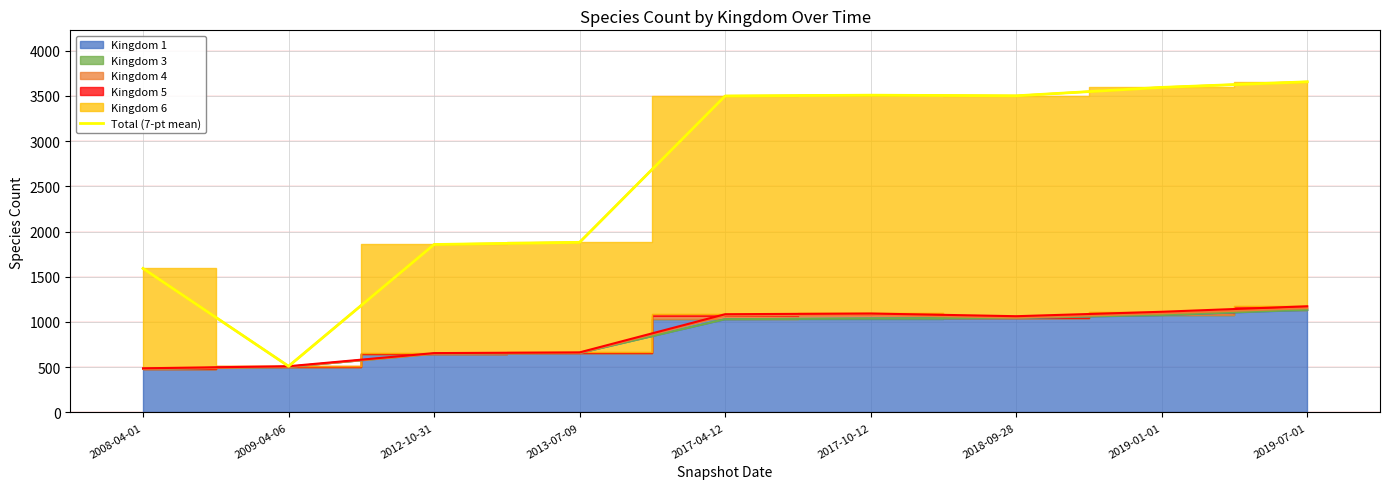

List the labels in order of value, smallest first.

2009-04-06, 2008-04-01, 2012-10-31, 2013-07-09, 2017-04-12, 2018-09-28, 2017-10-12, 2019-01-01, 2019-07-01